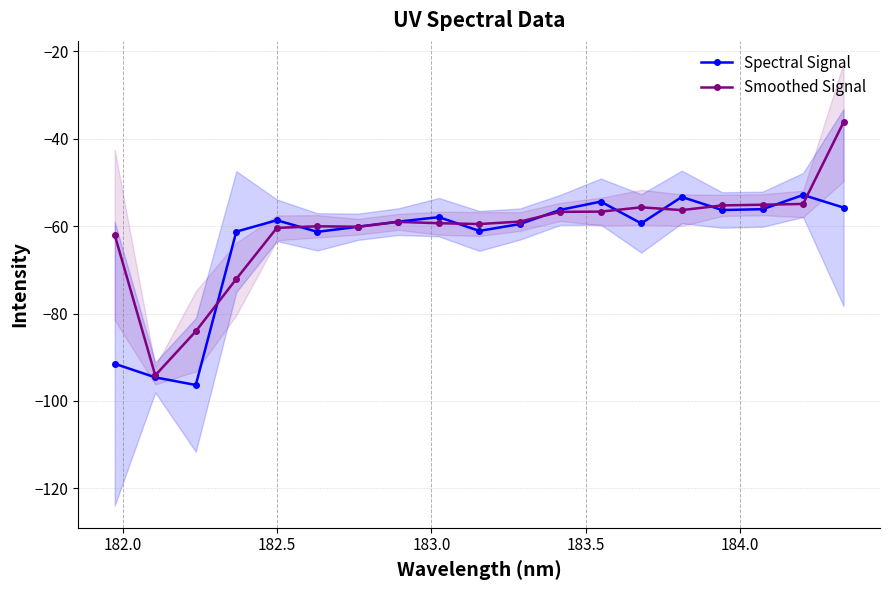

True or false: Spectral Signal and Smoothed Signal cross at least once.

True